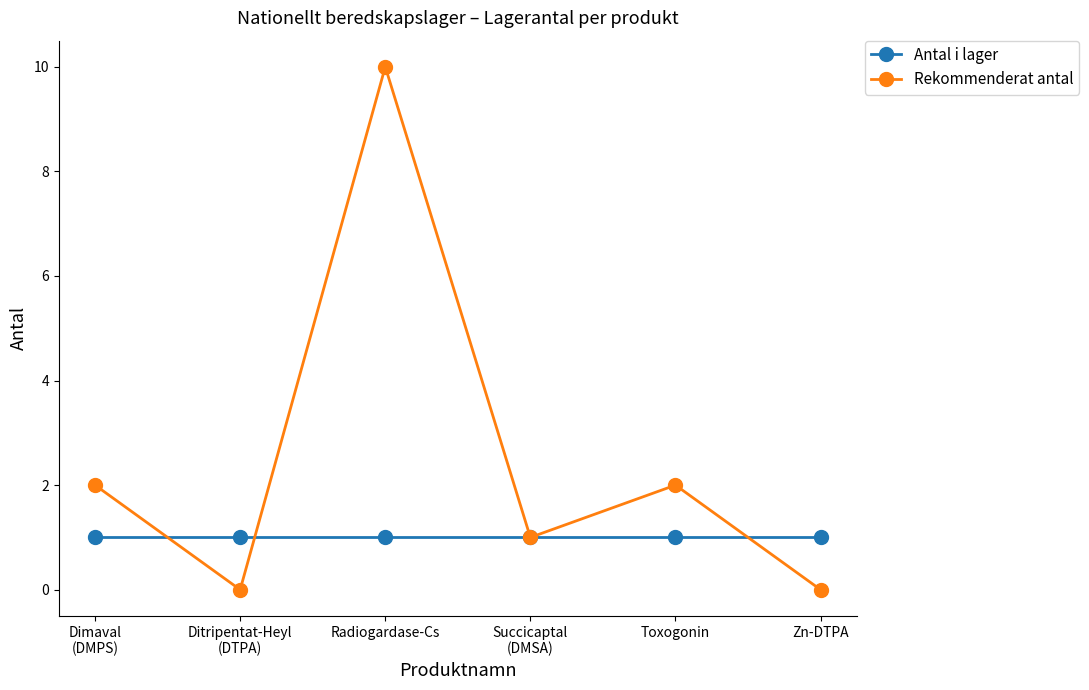

Reading right to left, extract all data points from this chart.

Antal i lager: 1	1	1	1	1	1
Rekommenderat antal: 0	2	1	10	0	2